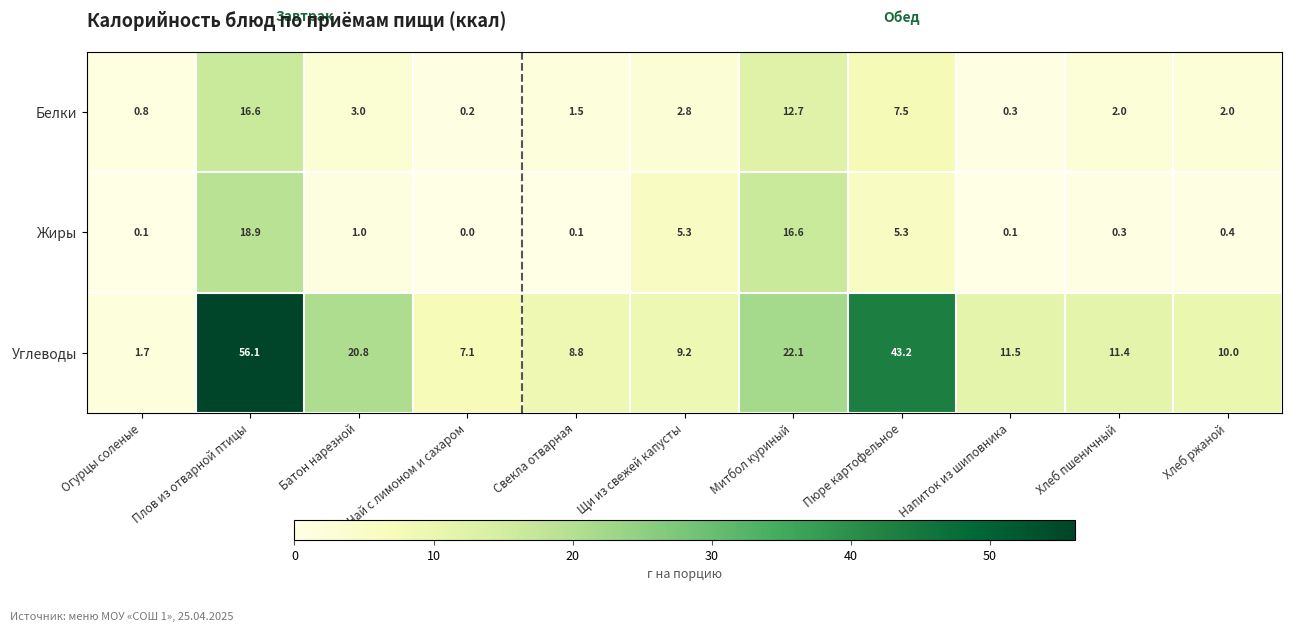

At how many categories does at least one series exceed 35?

2